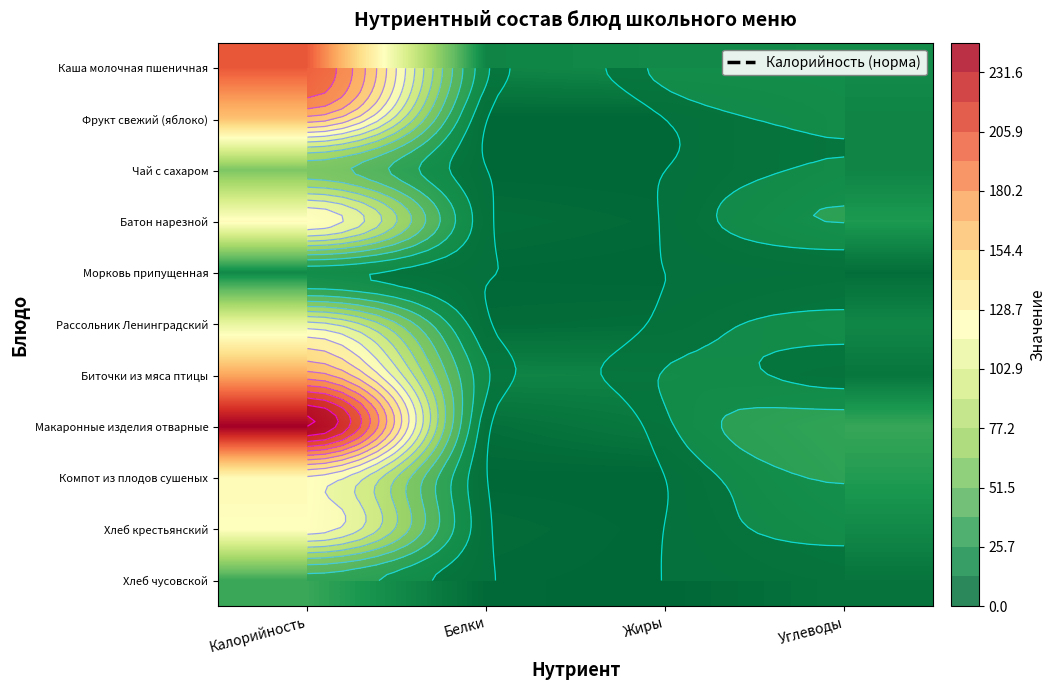

Is it true that Батон нарезной equals 45.3 at Углеводы?

False